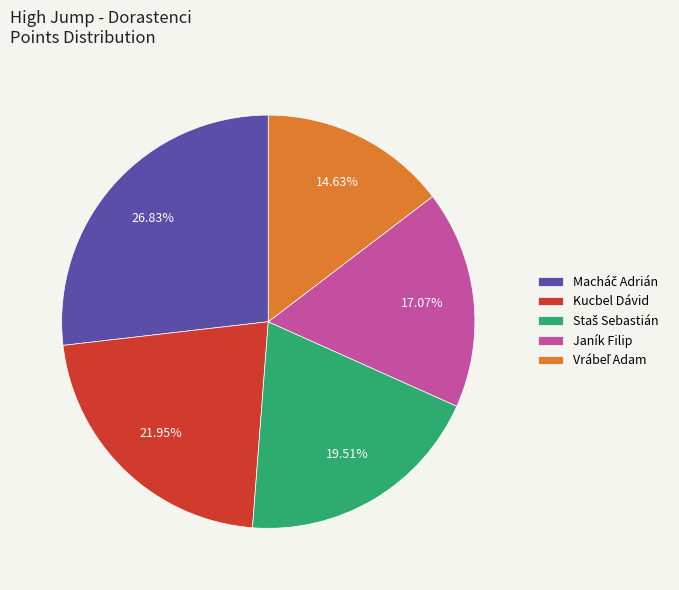

Approximately how many times larger is the value at Janík Filip compared to Kucbel Dávid?

0.8